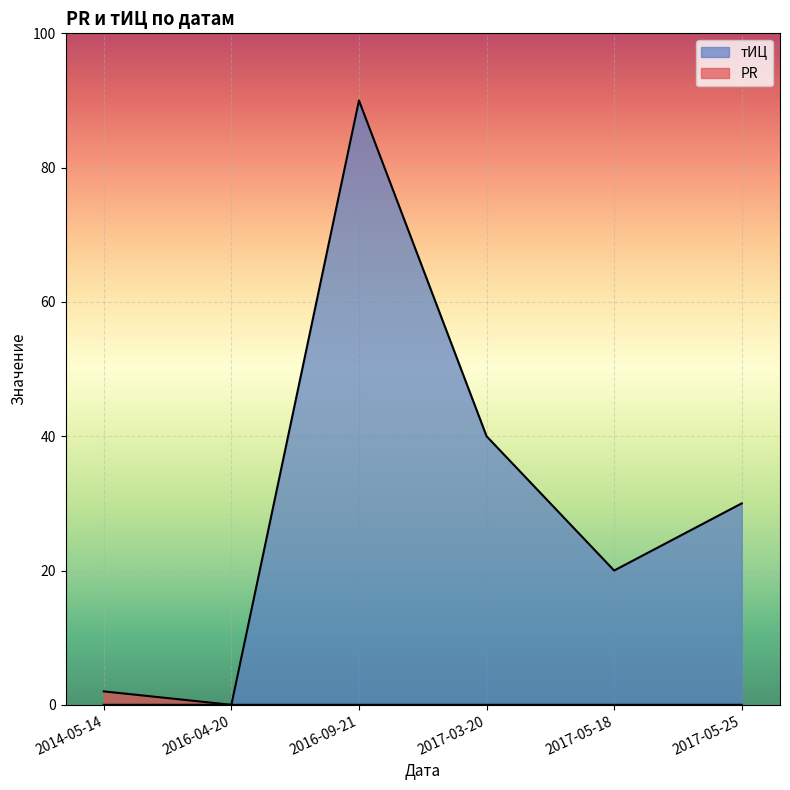

Reading left to right, what are all the values shown in this chart?

тИЦ: 0	0	90	40	20	30
PR: 2	0	0	0	0	0